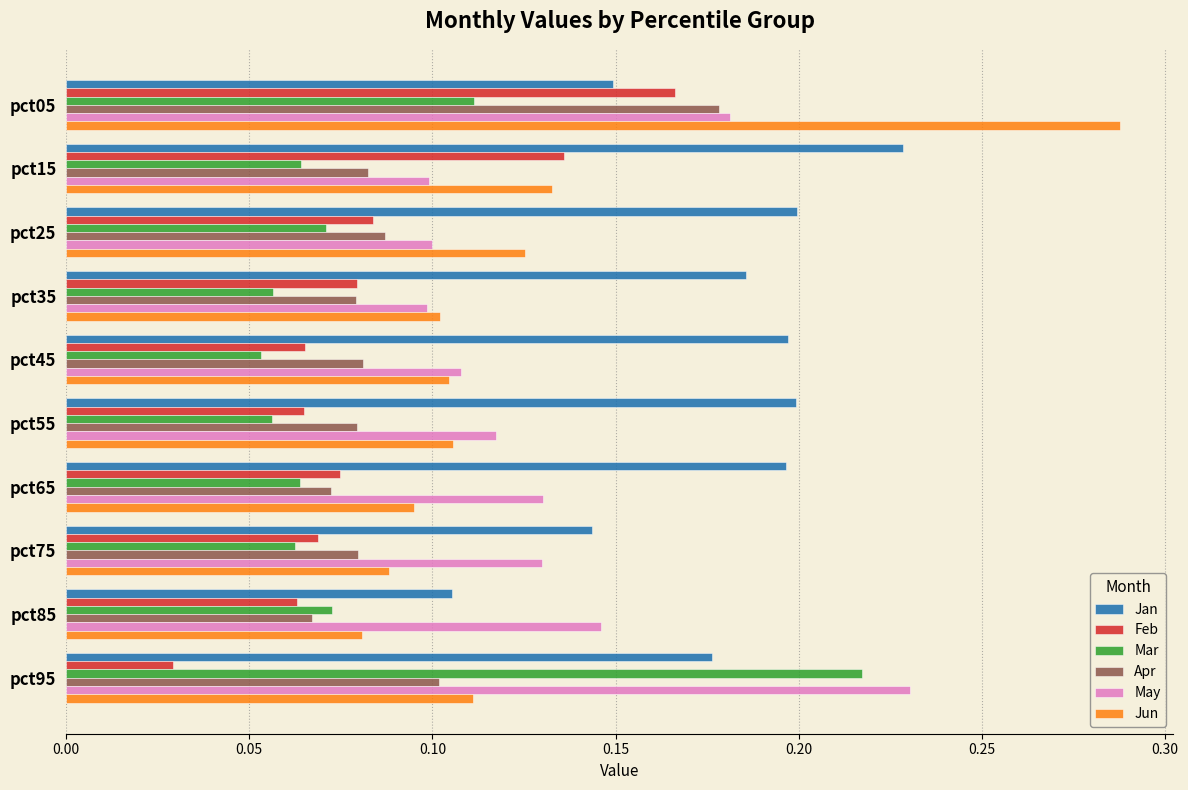

What is the total value across all series at pct75?

0.6